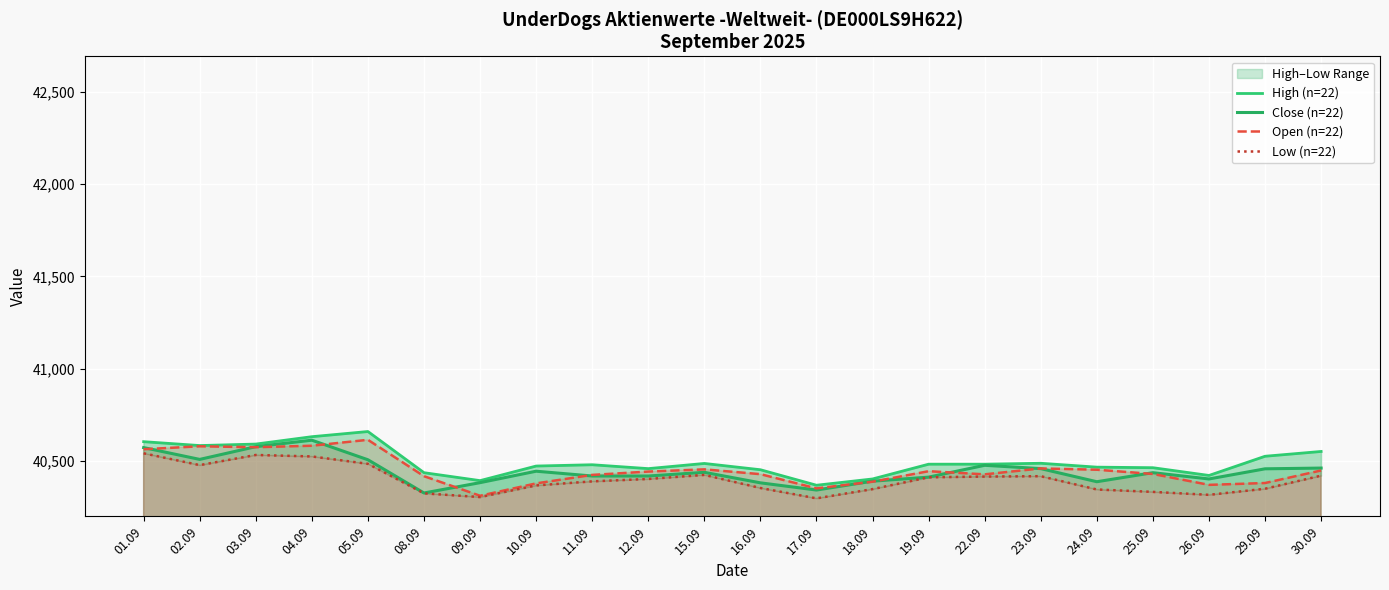

What is the difference between the maximum and minimum values in the High (n=22) series?

291